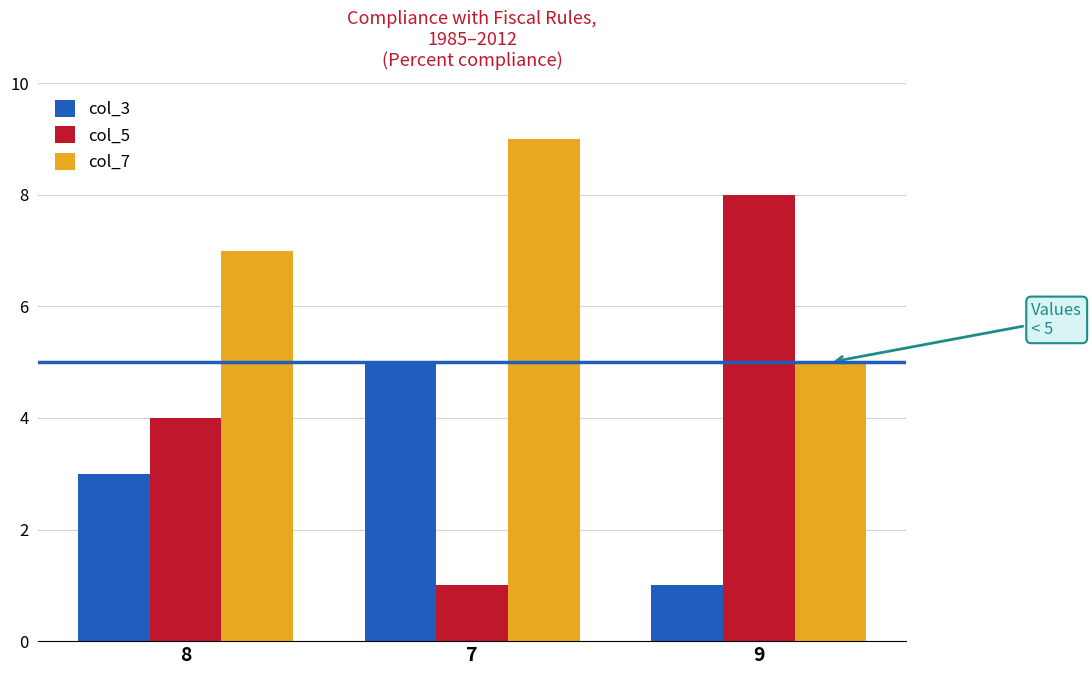

What is the minimum value shown in the chart?

1